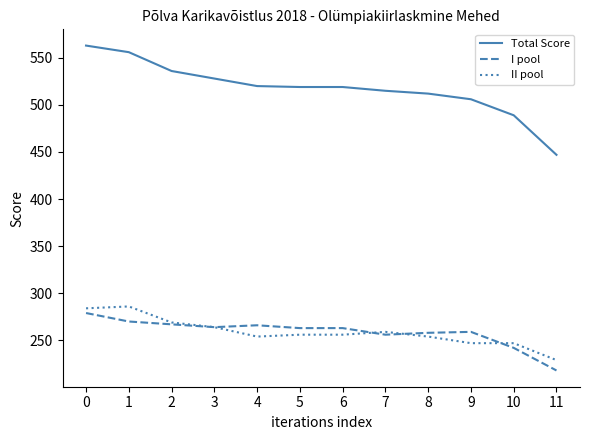

True or false: Total Score and II pool cross at least once.

False